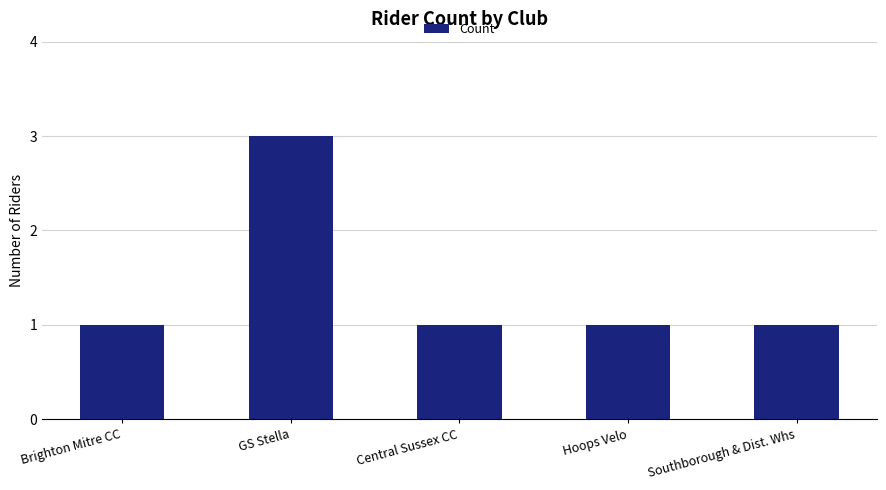

Is it true that the value at Central Sussex CC is 1?

True